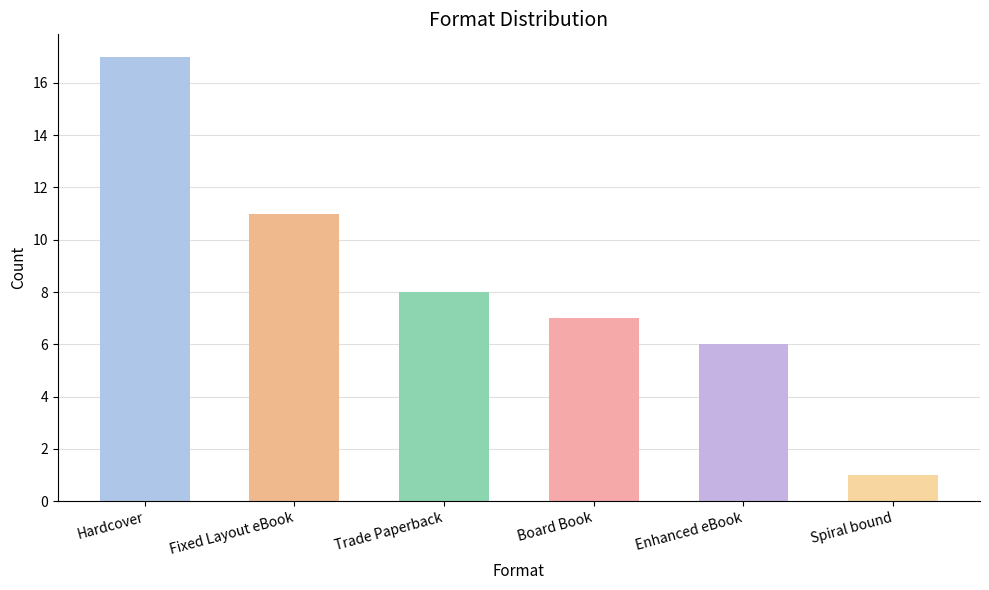

Rank the categories by value from highest to lowest.

Hardcover, Fixed Layout eBook, Trade Paperback, Board Book, Enhanced eBook, Spiral bound